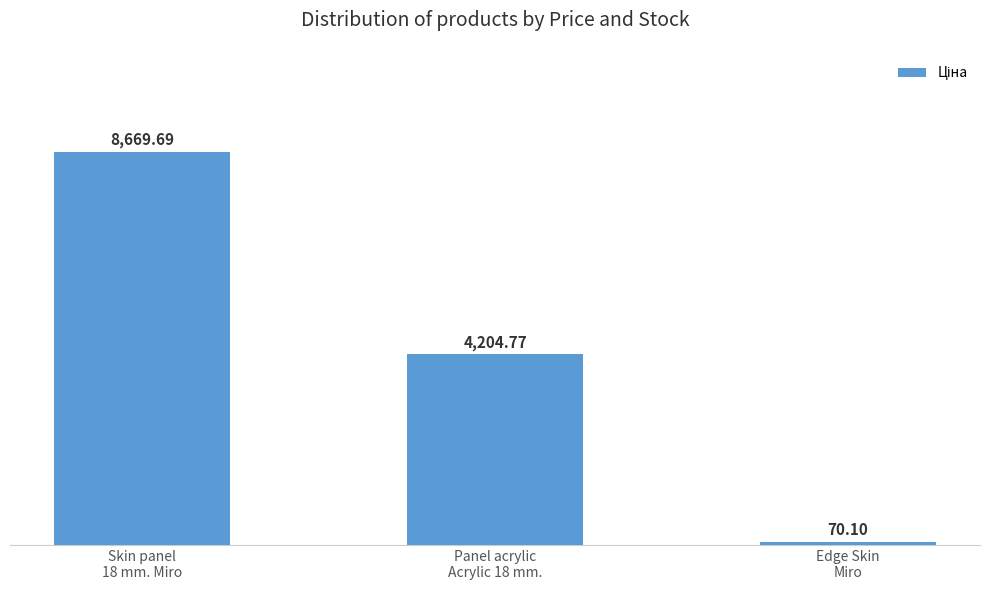

Where does the data first go above 4204?

Skin panel
18 mm. Miro